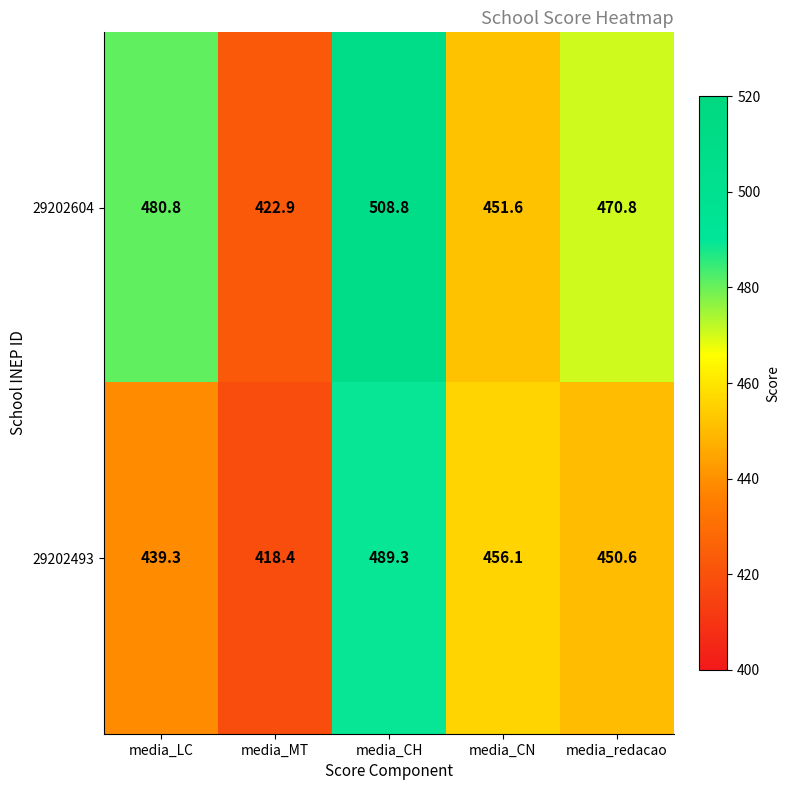

At which category is the sum across all series the highest?

media_CH